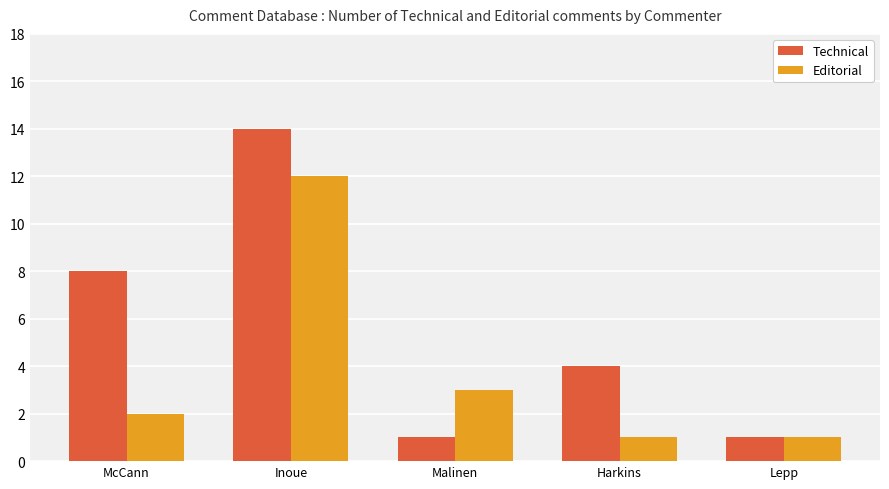

Count the number of data series in this chart.

2